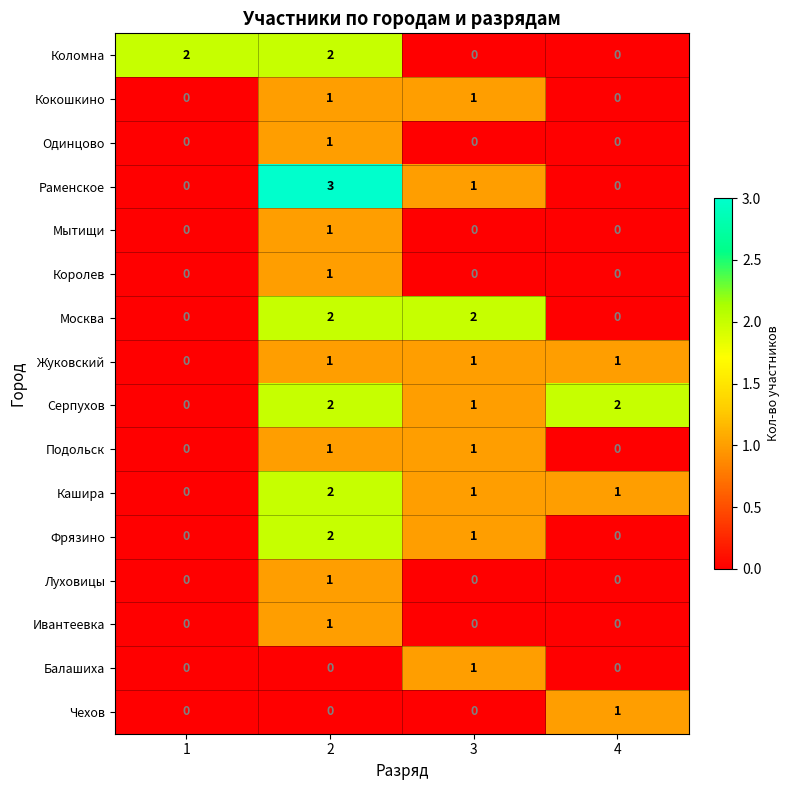

Is it true that Москва equals 2 at 3?

True